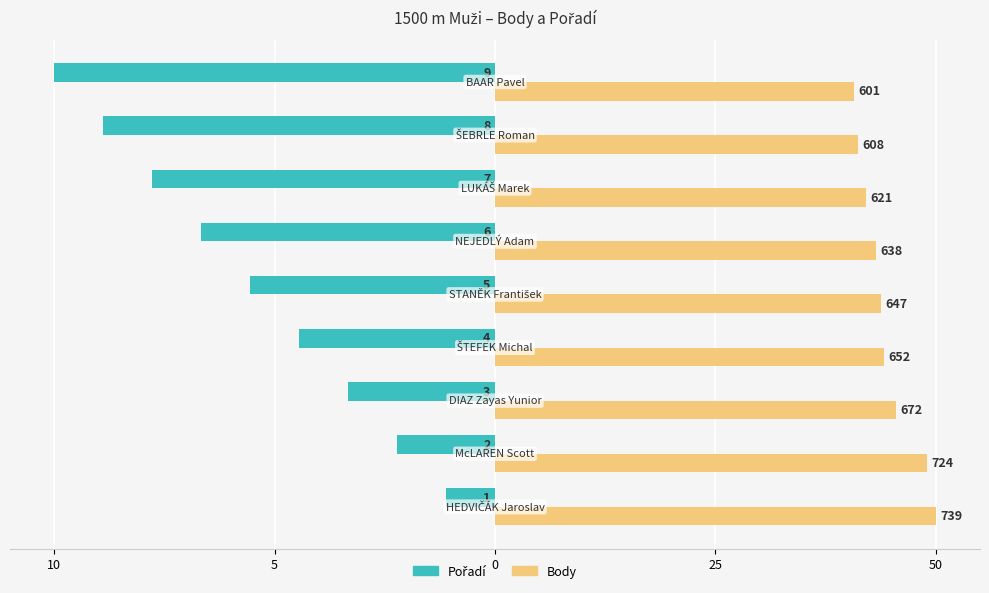

List the series in order of their overall mean, highest first.

Body, Pořadí